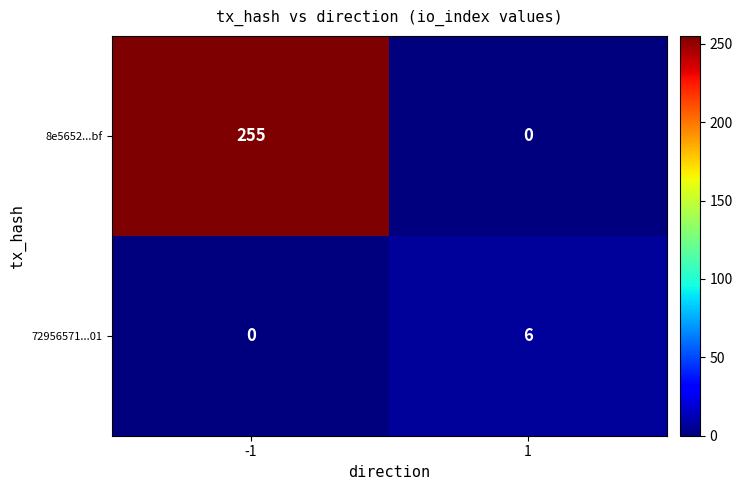

What is the highest value of the 72956571...01 series?

6